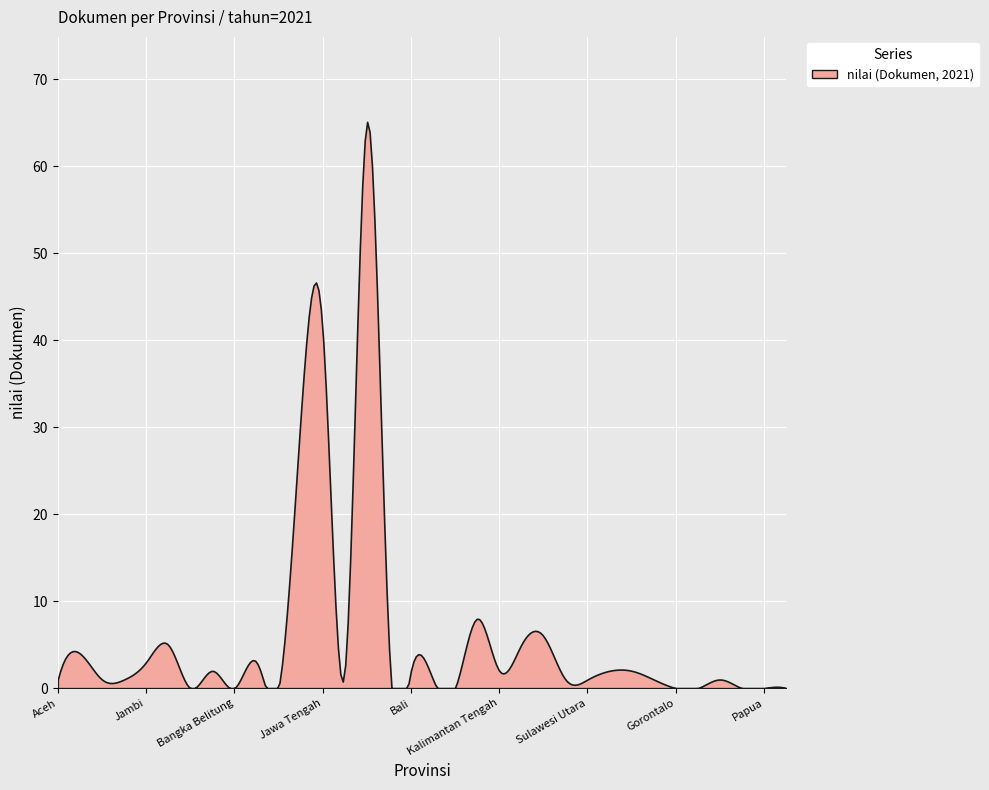

How many points are lower than both their immediate neighbors (excluding endpoints)?

6